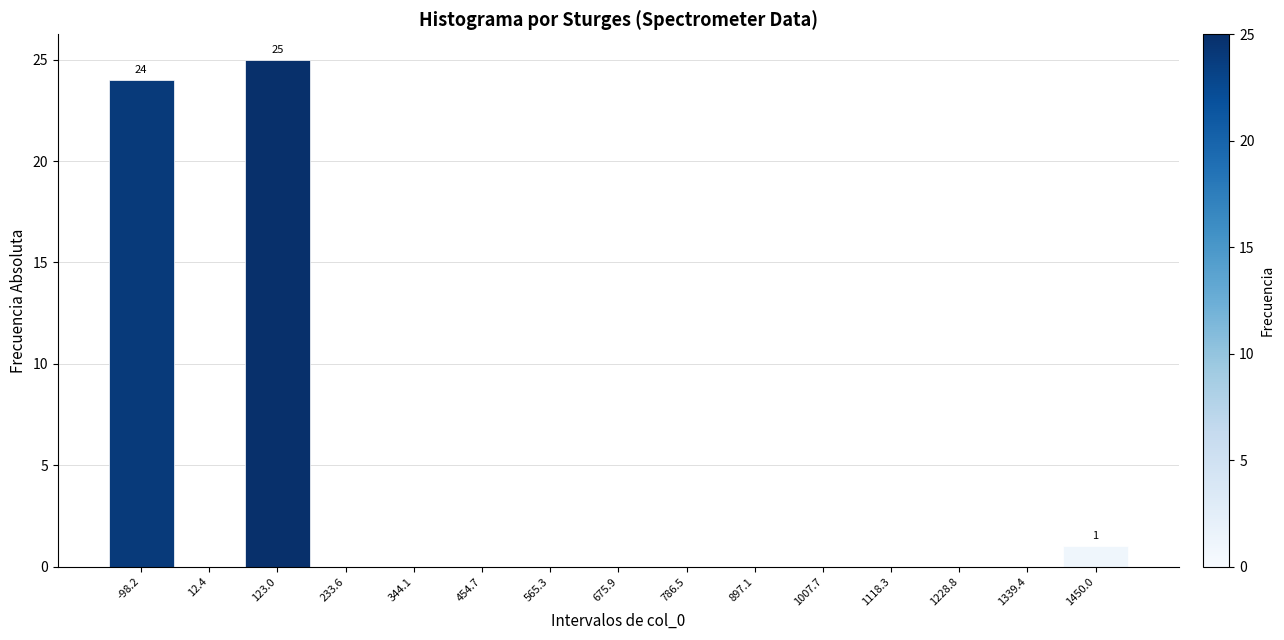

Reading left to right, transcribe all the data shown in this chart.

-98.2=24	12.4=0	123.0=25	233.6=0	344.1=0	454.7=0	565.3=0	675.9=0	786.5=0	897.1=0	1007.7=0	1118.3=0	1228.8=0	1339.4=0	1450.0=1